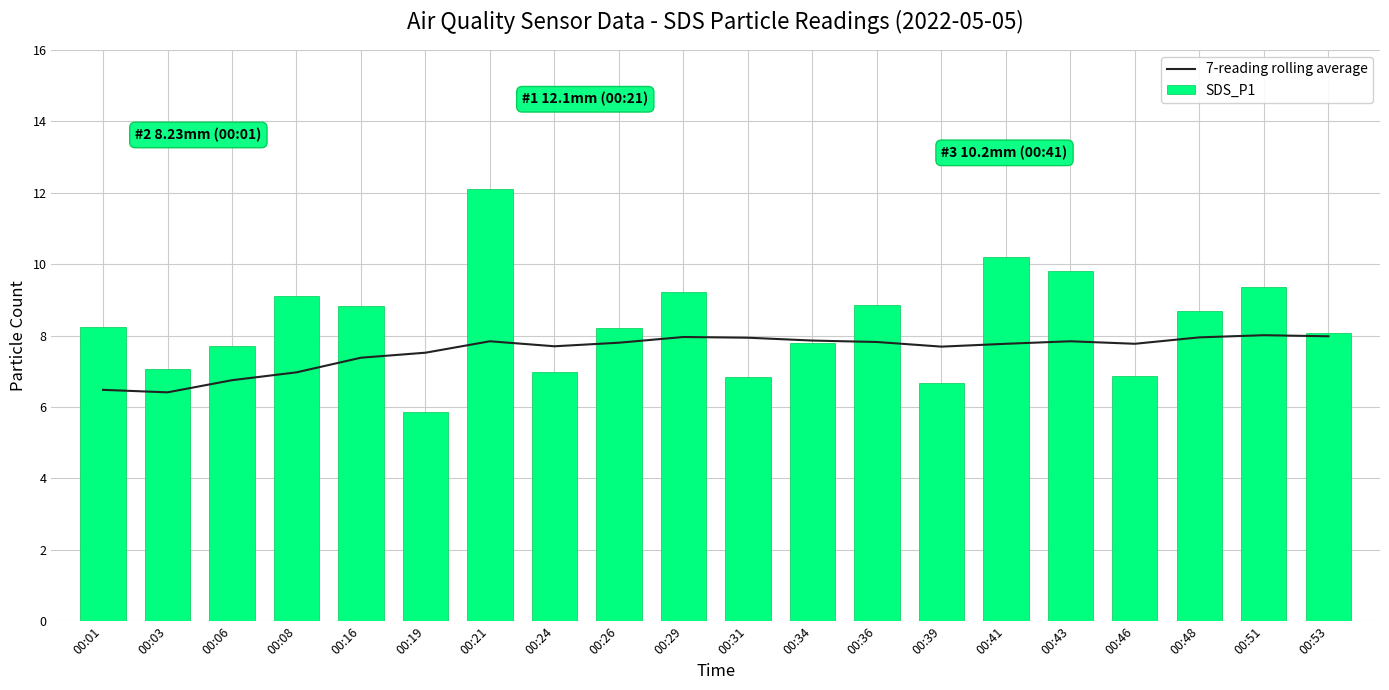

What is the sum of the SDS_P1 values at 00:16 and 00:48?

17.5